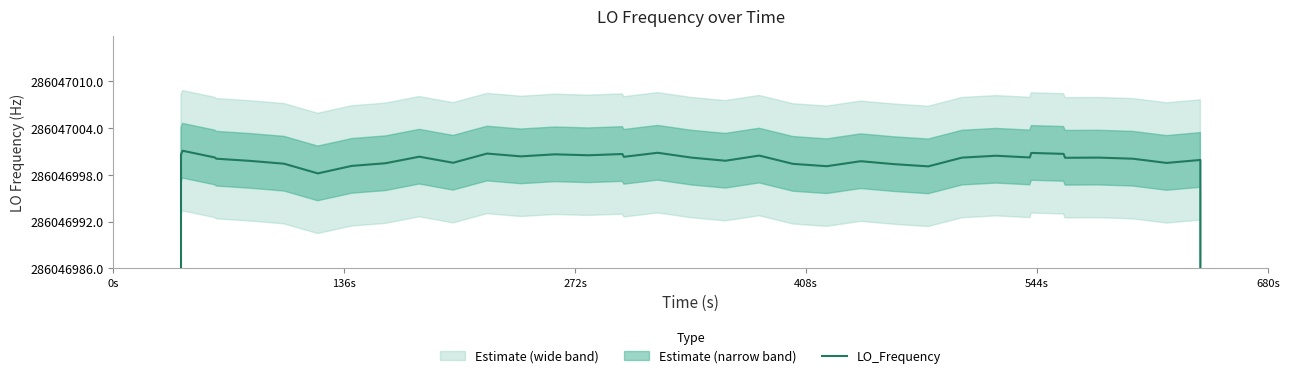

What is the sum of all values?

11098623600.6